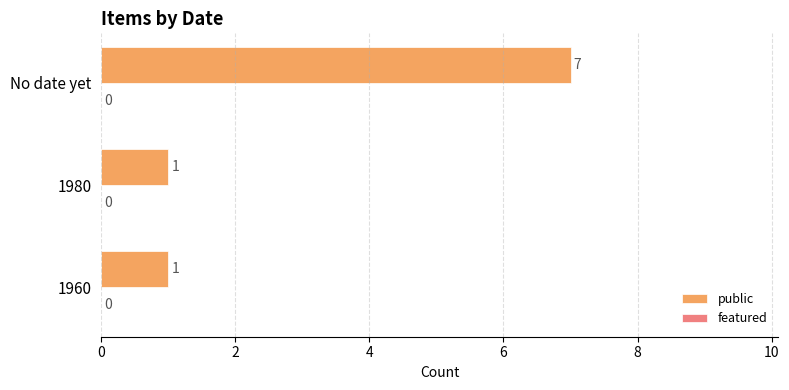

What is the difference between the maximum and minimum values?

6